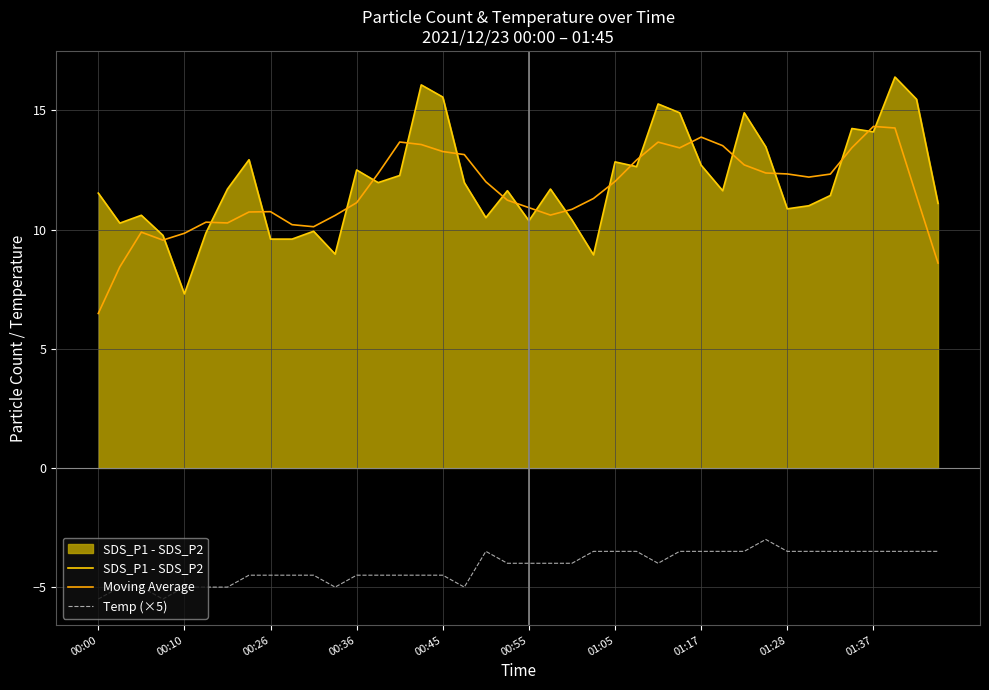

What is the minimum value for Moving Average?

6.5